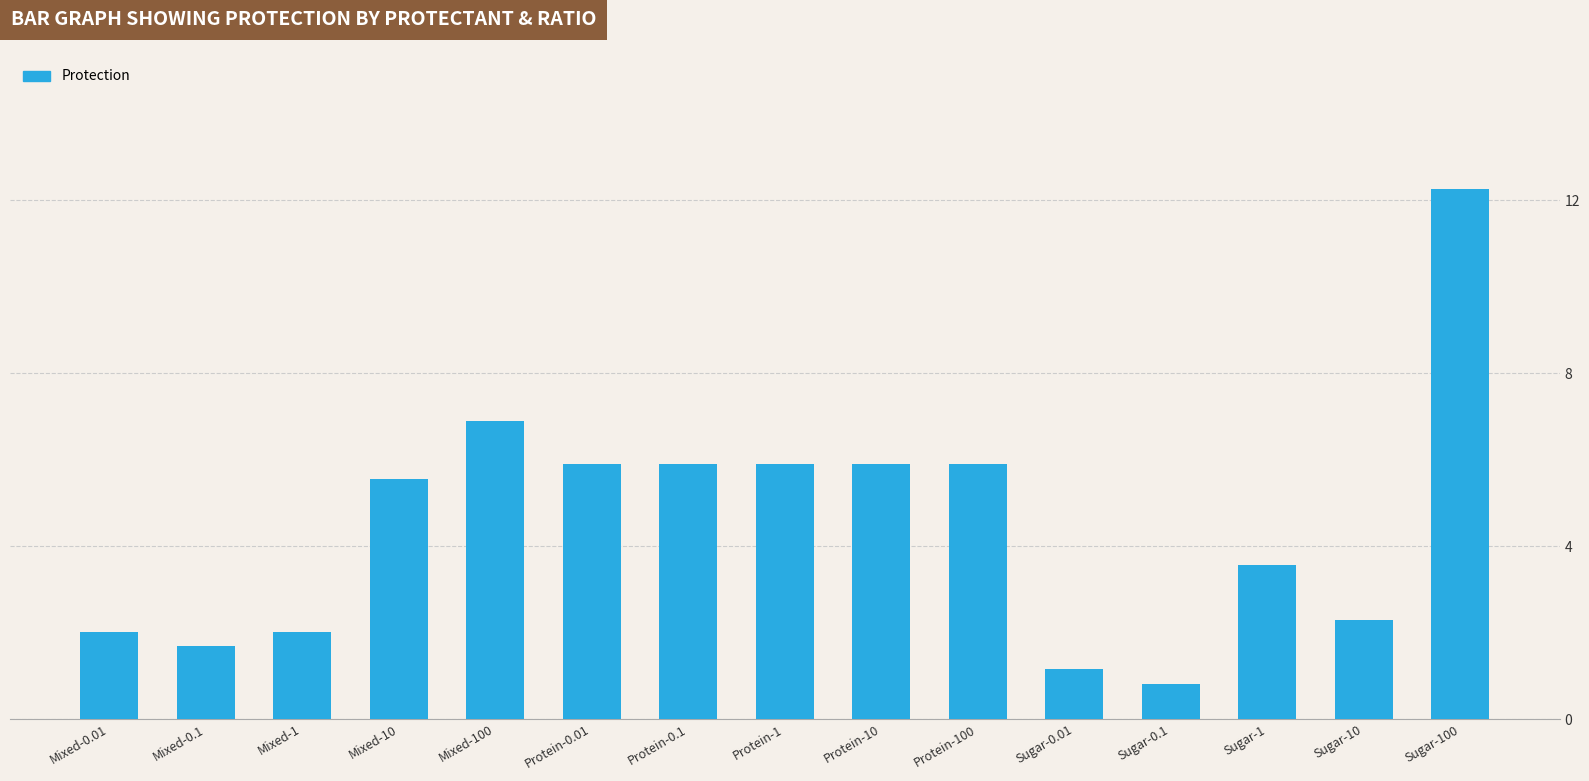

The chart shows a value of 3.6 at Sugar-1. True or false?

True